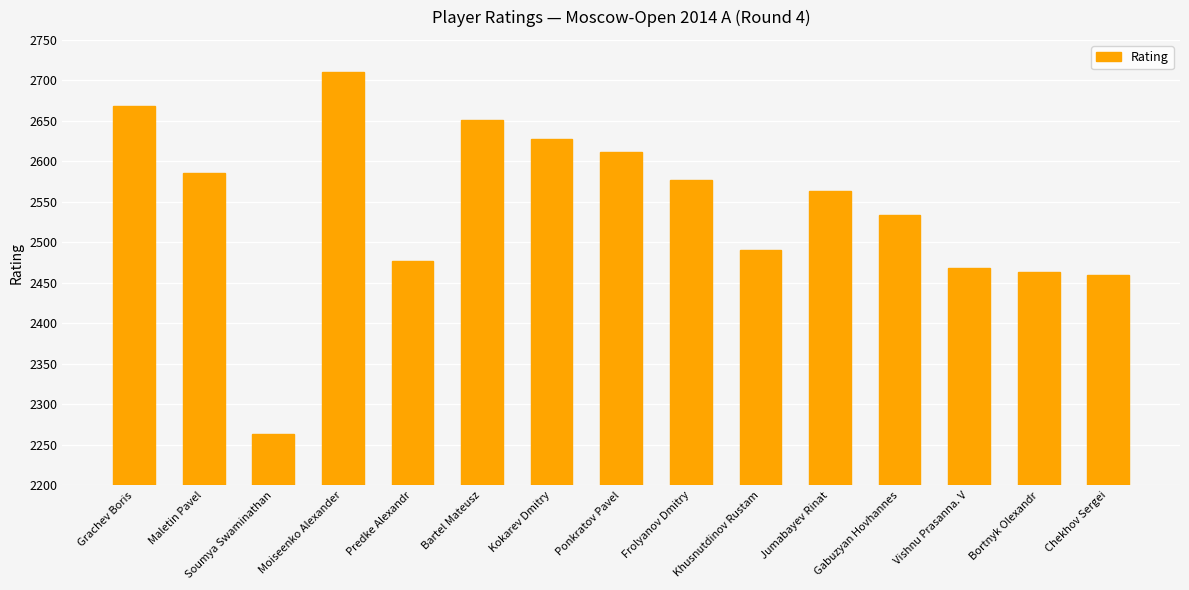

What is the difference between the values at Predke Alexandr and Soumya Swaminathan?

213